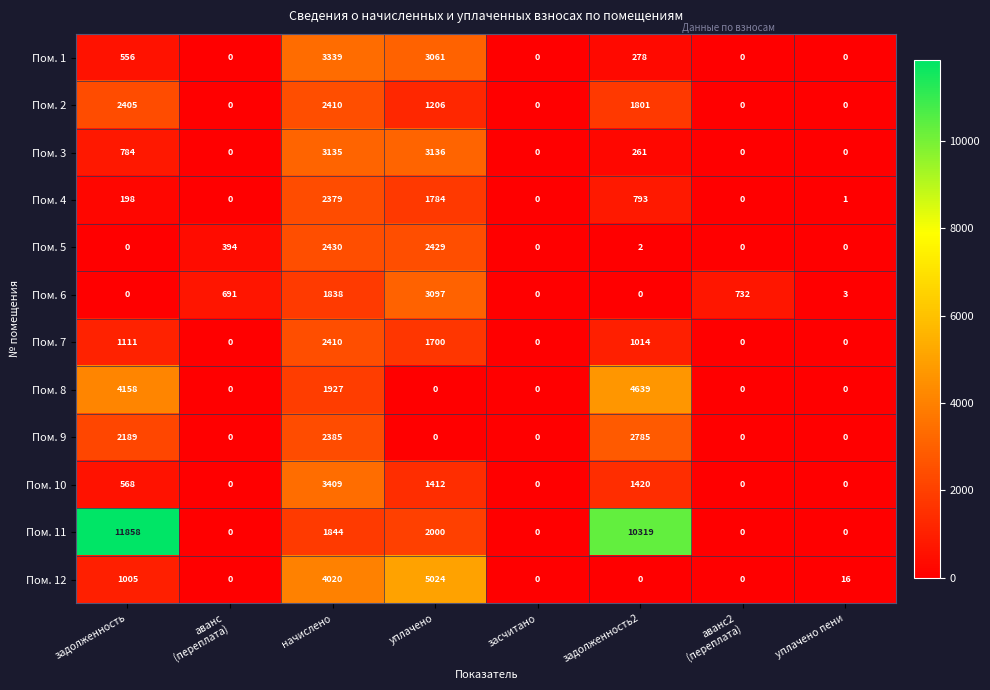

What is the spread (max minus min) of values at уплачено?

5024